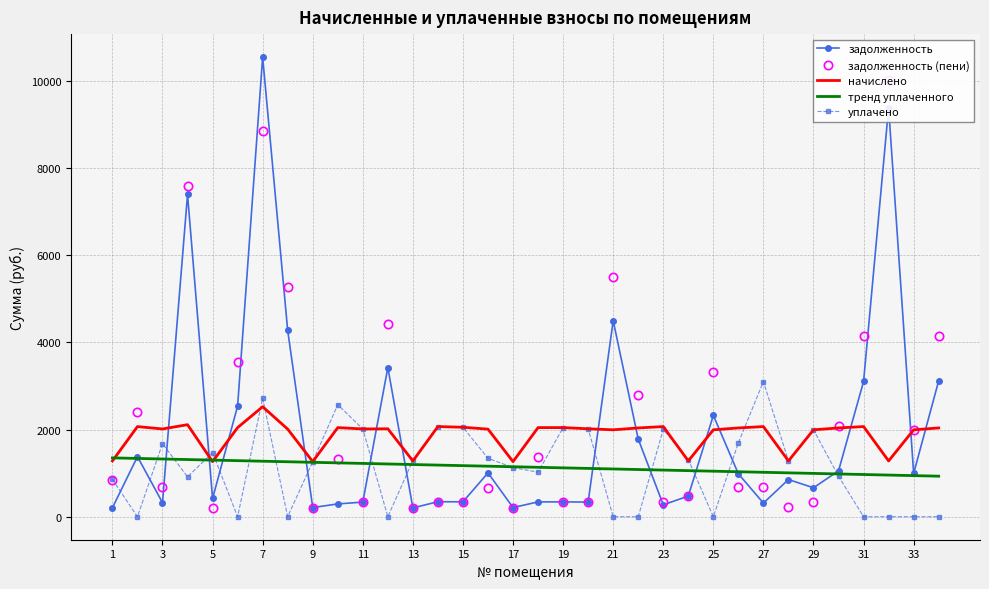

The value of тренд уплаченного at 11 is 1222.3. True or false?

True